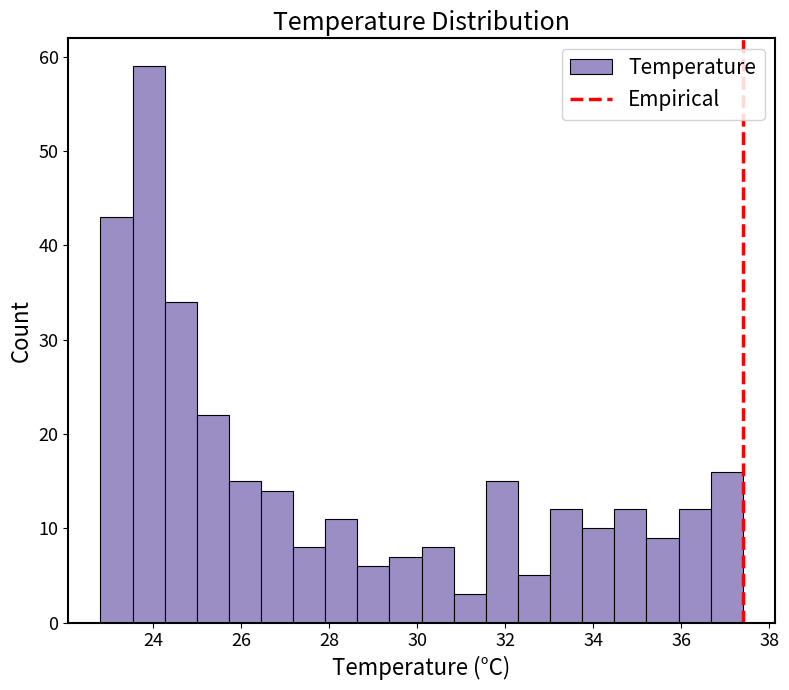

Around what value on the x-axis is the tallest bar? Give the approximate position of its centre, as read against the axis.

23.8